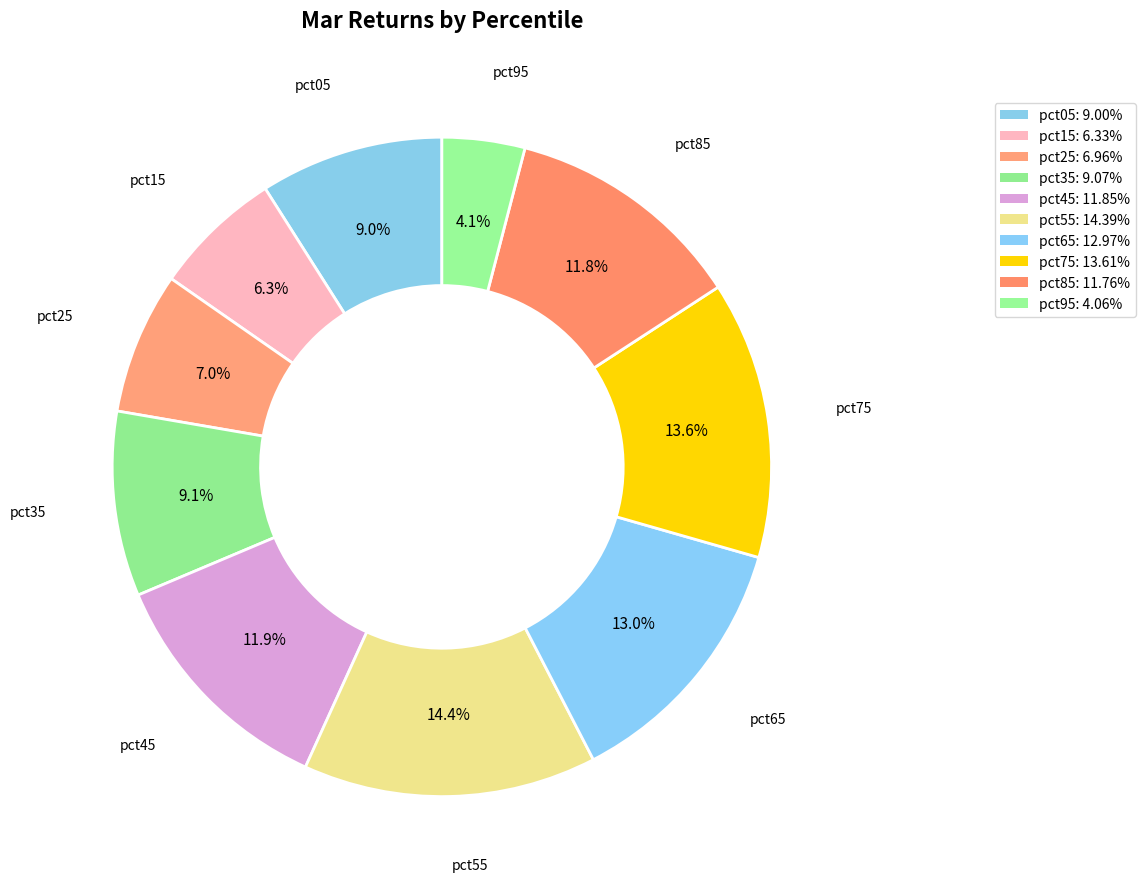

How many slices are in this pie chart?

10